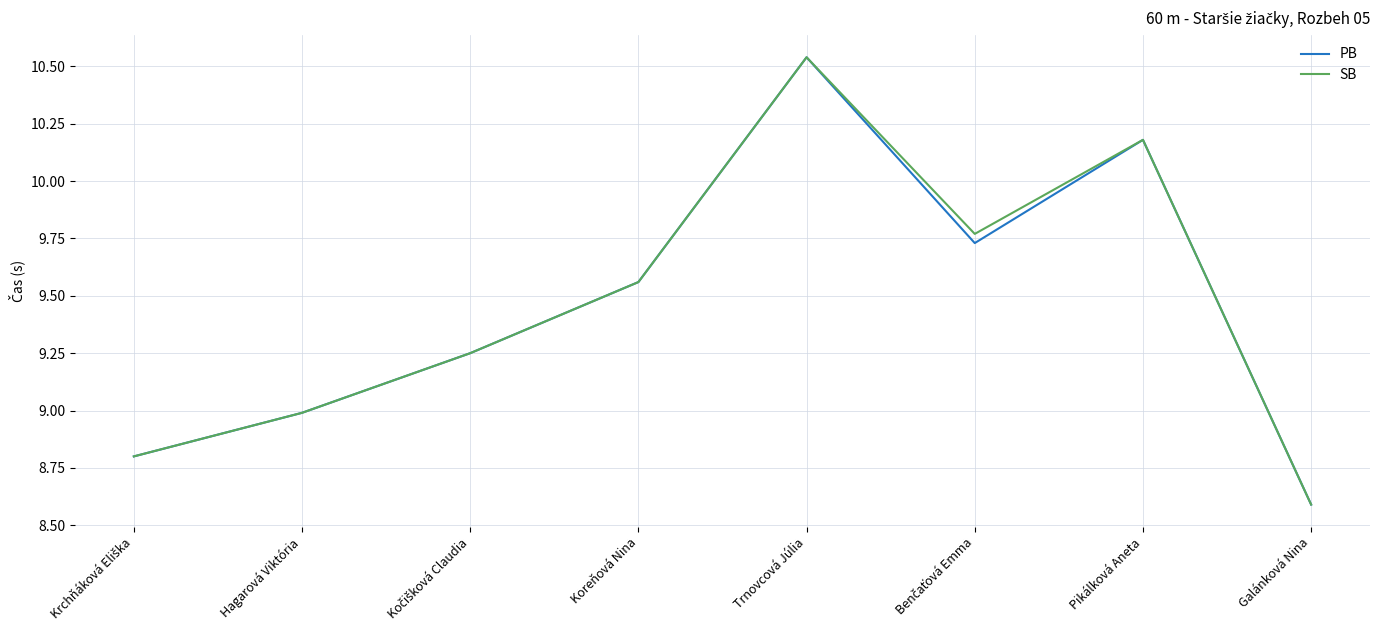

What position from the right is Galánková Nina?

1